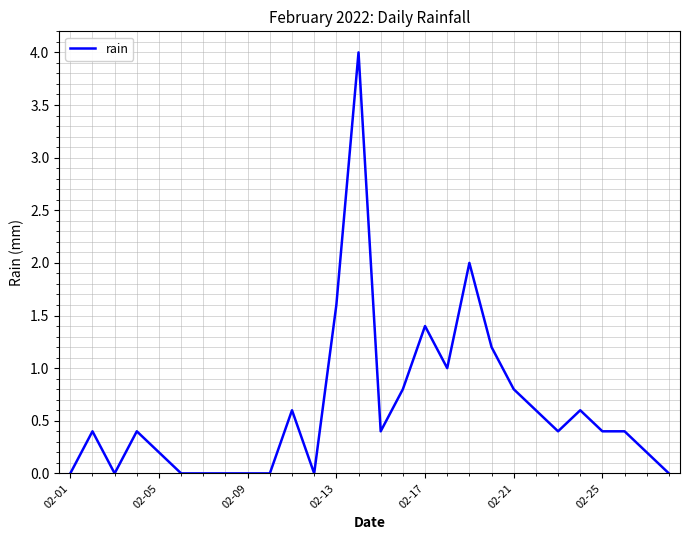

What is the greatest value displayed?

4.0